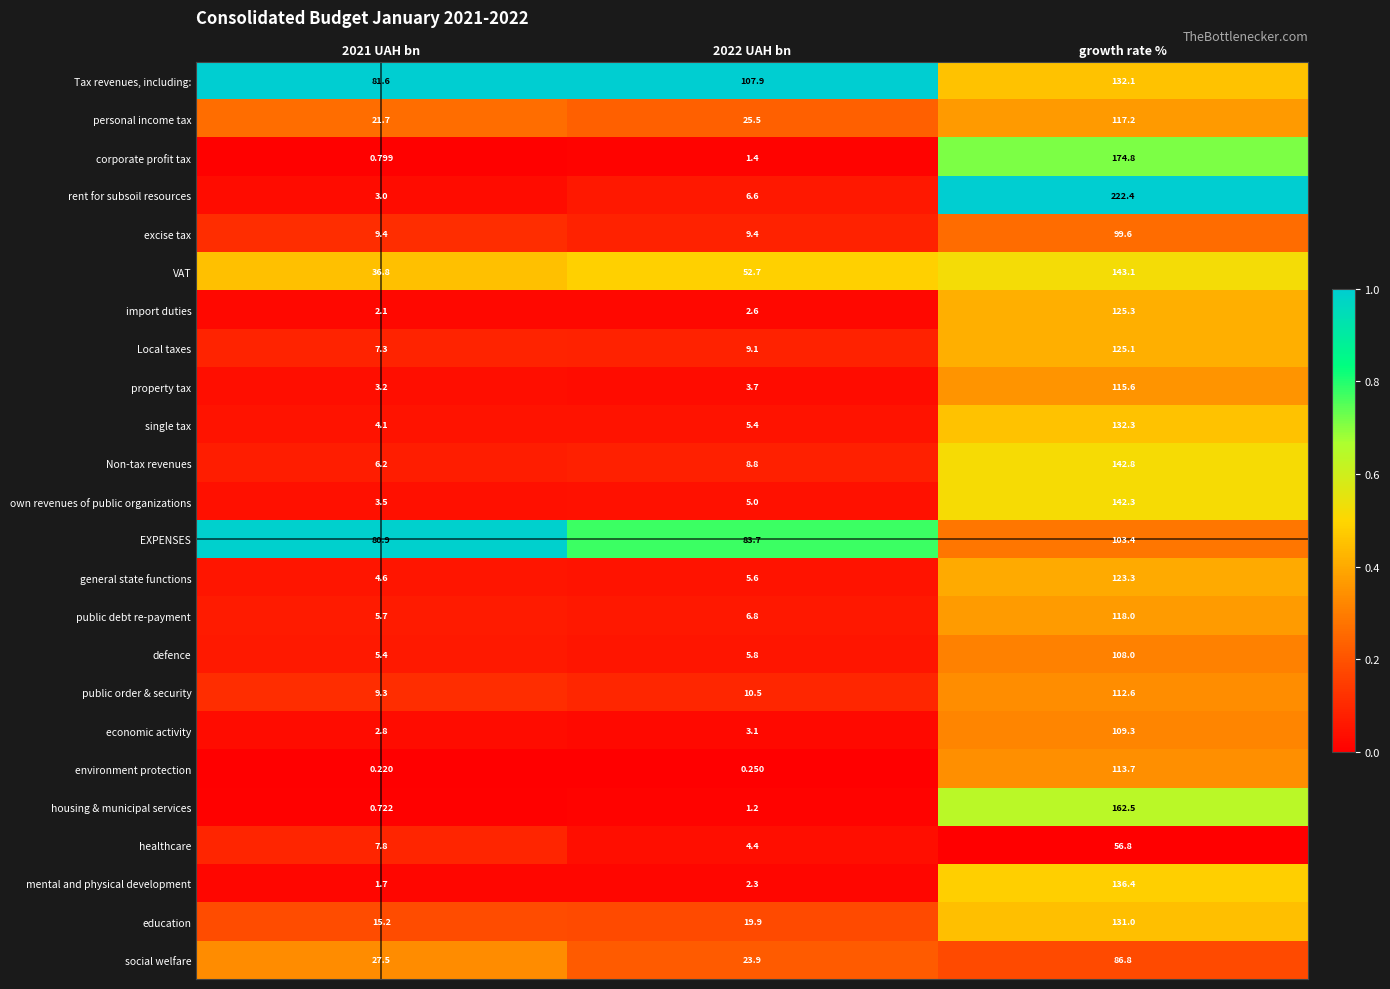

Which series has the largest range (max minus min)?

rent for subsoil resources